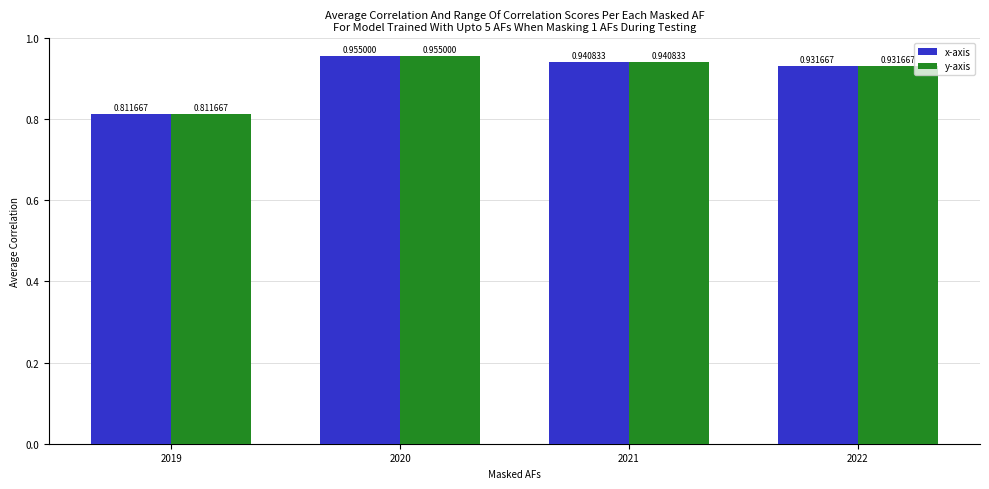

Rank the categories by y-axis value from highest to lowest.

2020, 2021, 2022, 2019